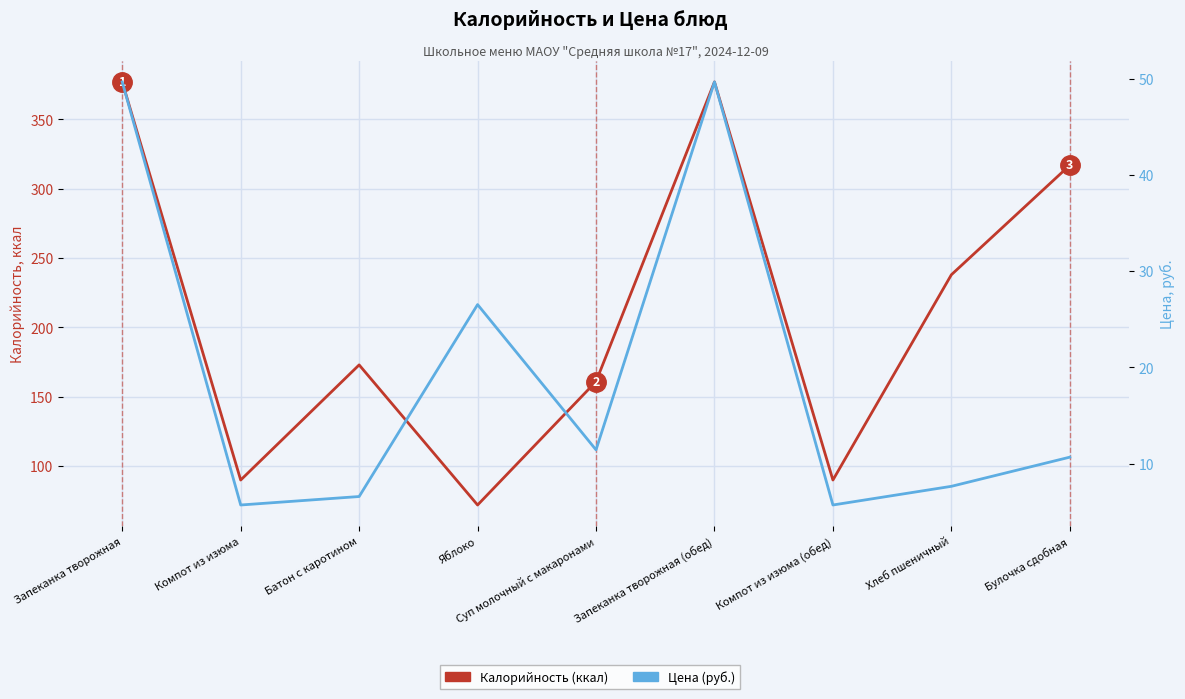

What is the average value of the Цена (руб.) series?

19.3